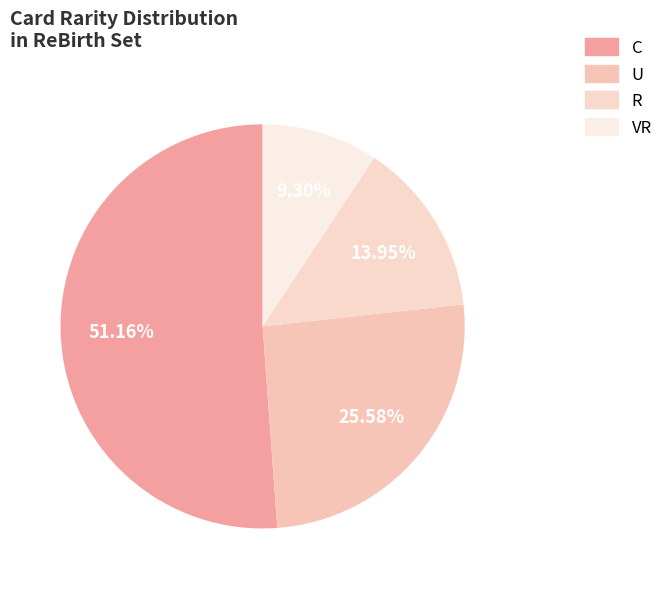

To the nearest percent, what portion does C represent?

51%